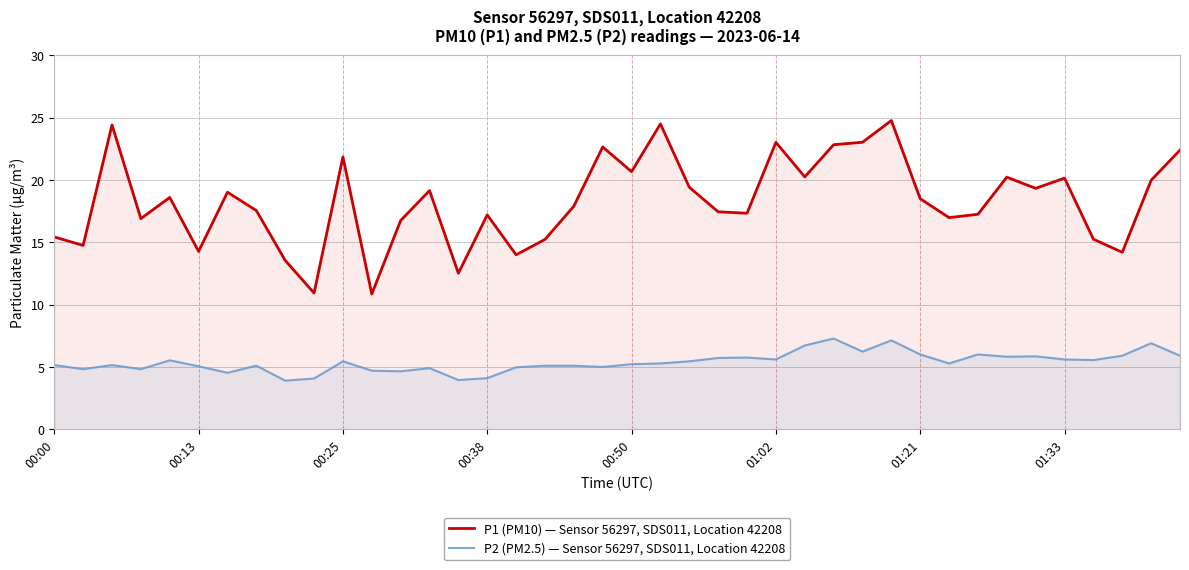

What is the difference between the maximum and minimum values in the P1 (PM10) — Sensor 56297, SDS011, Location 42208 series?

13.9